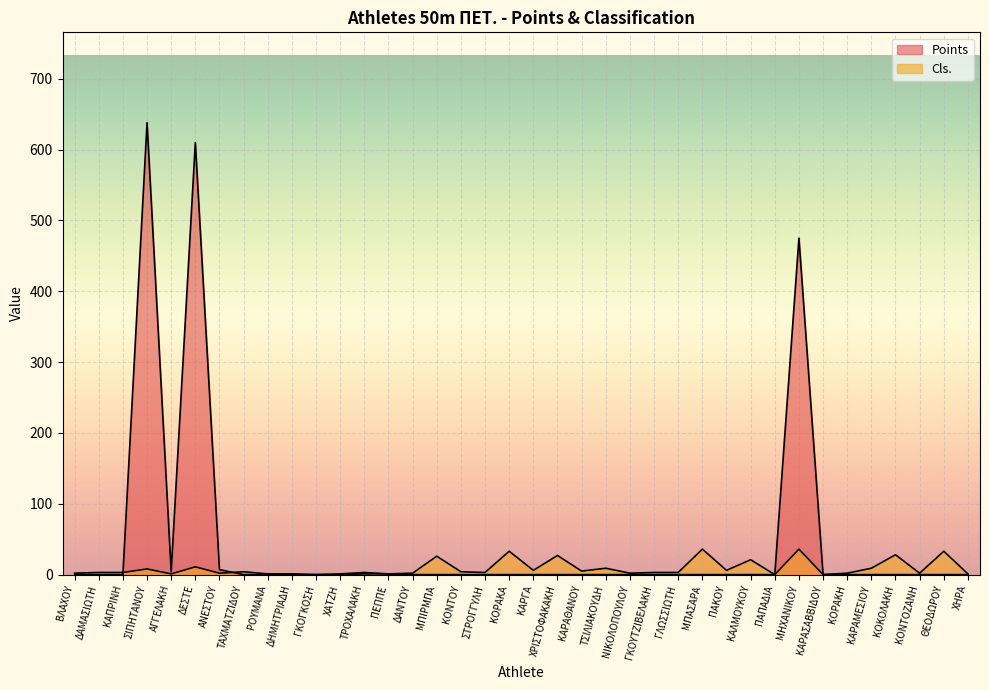

What position from the left is ΚΑΡΑΜΕΣΙΟΥ?

34